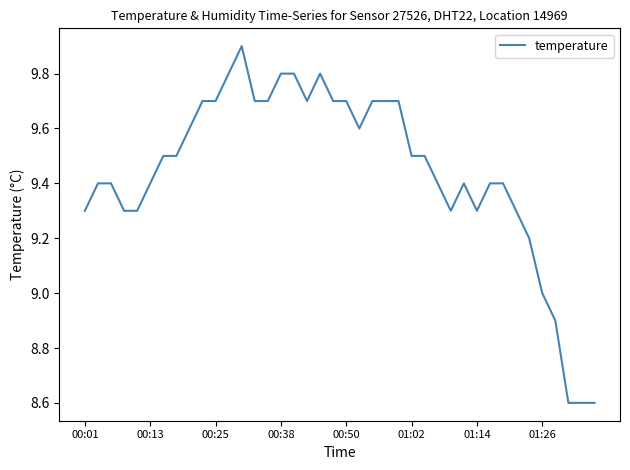

What is the difference between the maximum and minimum values?

1.3